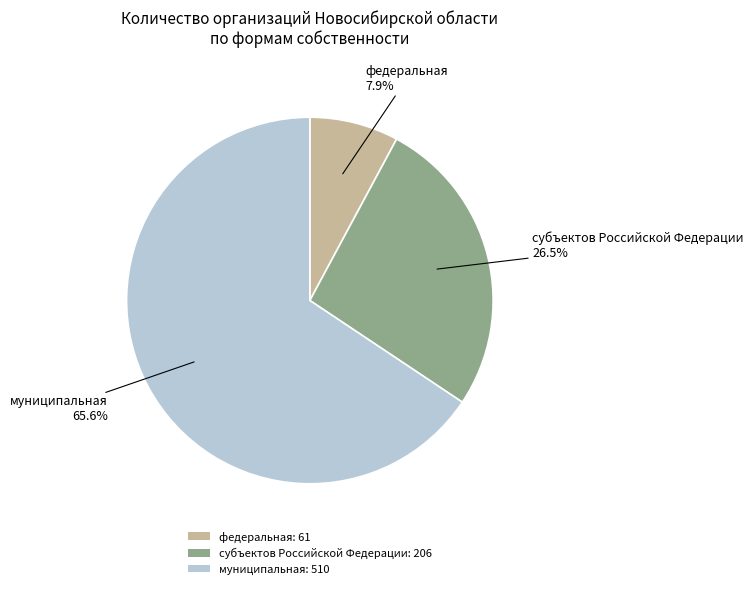

Between федеральная and муниципальная, which is larger?

муниципальная